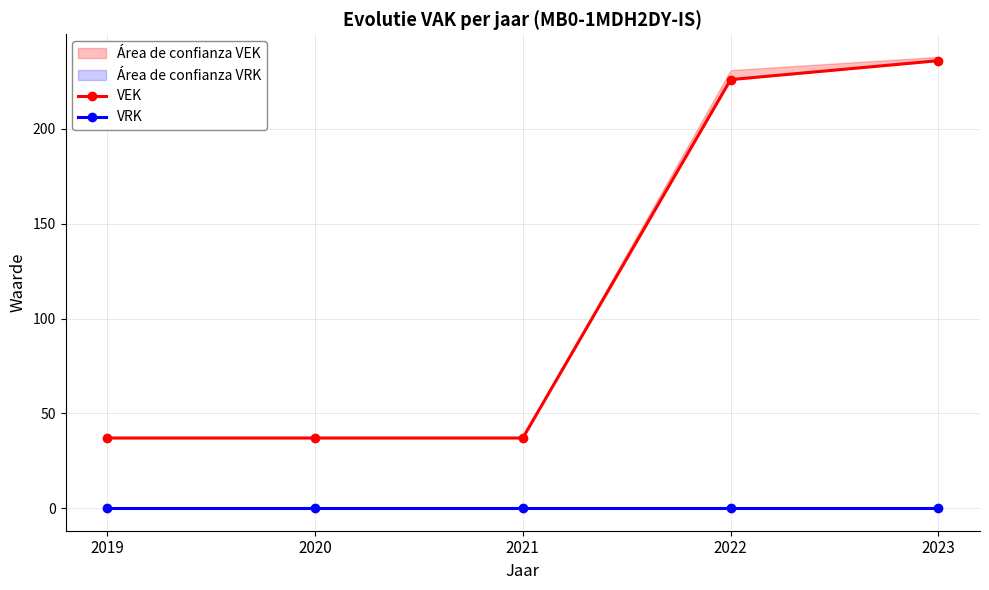

True or false: VRK and VEK intersect in this chart.

False